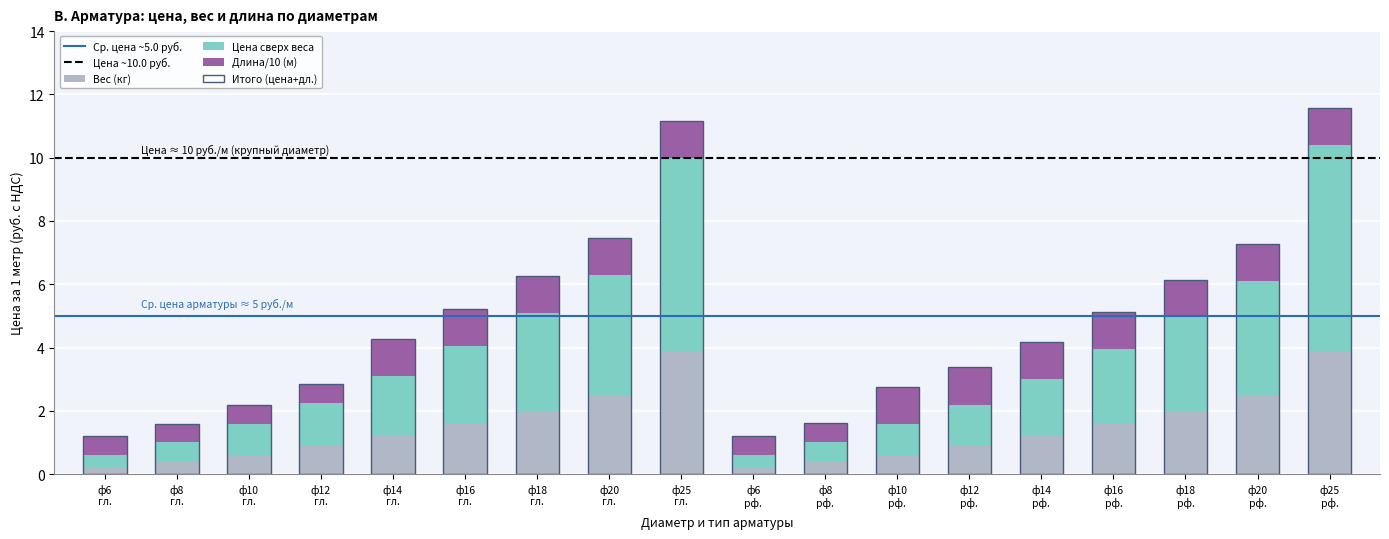

Is the value of Цена за 1 метр (руб.) at ф10 гл. greater than the value of Вес 1 ед., кг at ф14 гл.?

No